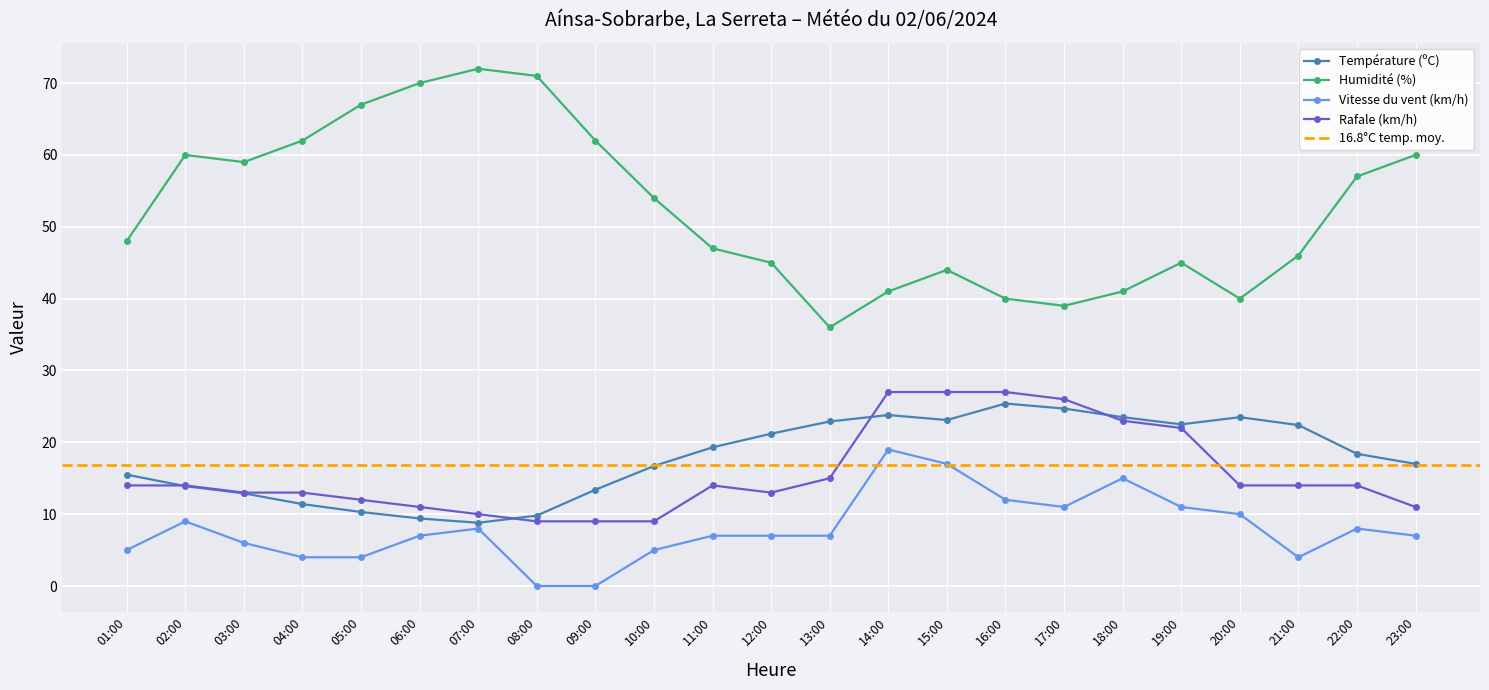

How many values in the Rafale (km/h) series exceed 14?

7